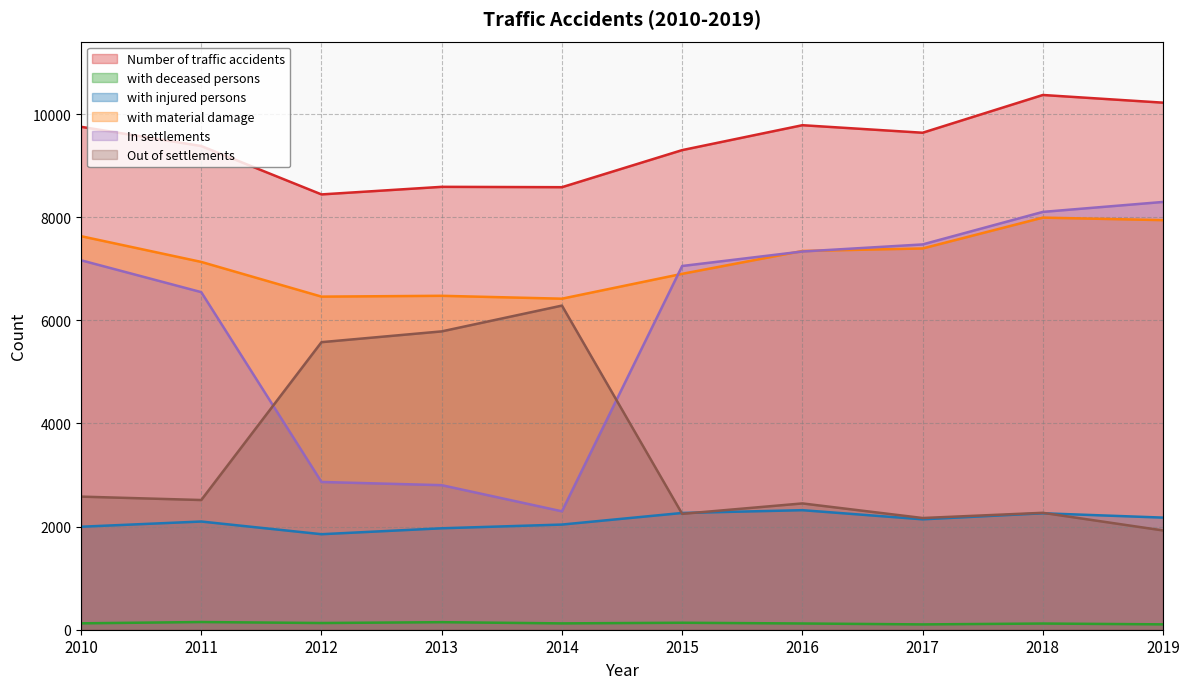

What is the sum of all In settlements values?

59929